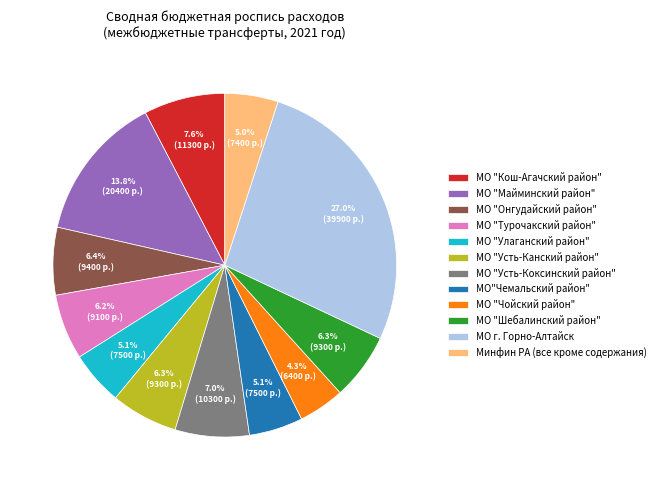

To the nearest percent, what is the combined percentage of МО "Усть-Канский район" and МО "Улаганский район"?

11%